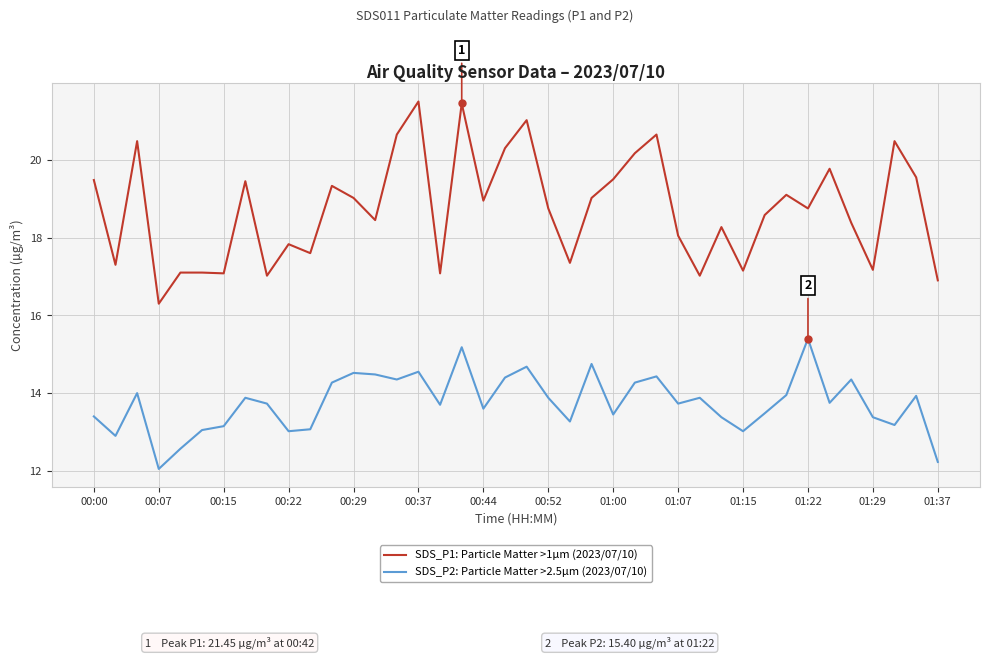

What is the minimum value for SDS_P2: Particle Matter >2.5µm (2023/07/10)?

12.1